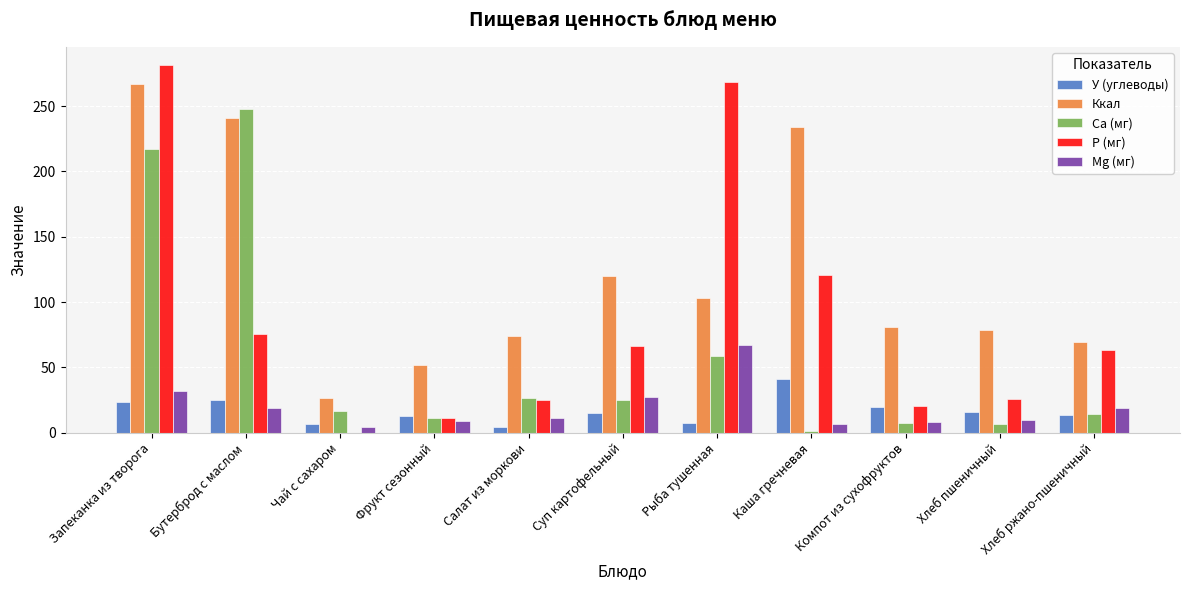

At which label does Mg (мг) first exceed 11?

Запеканка из творога